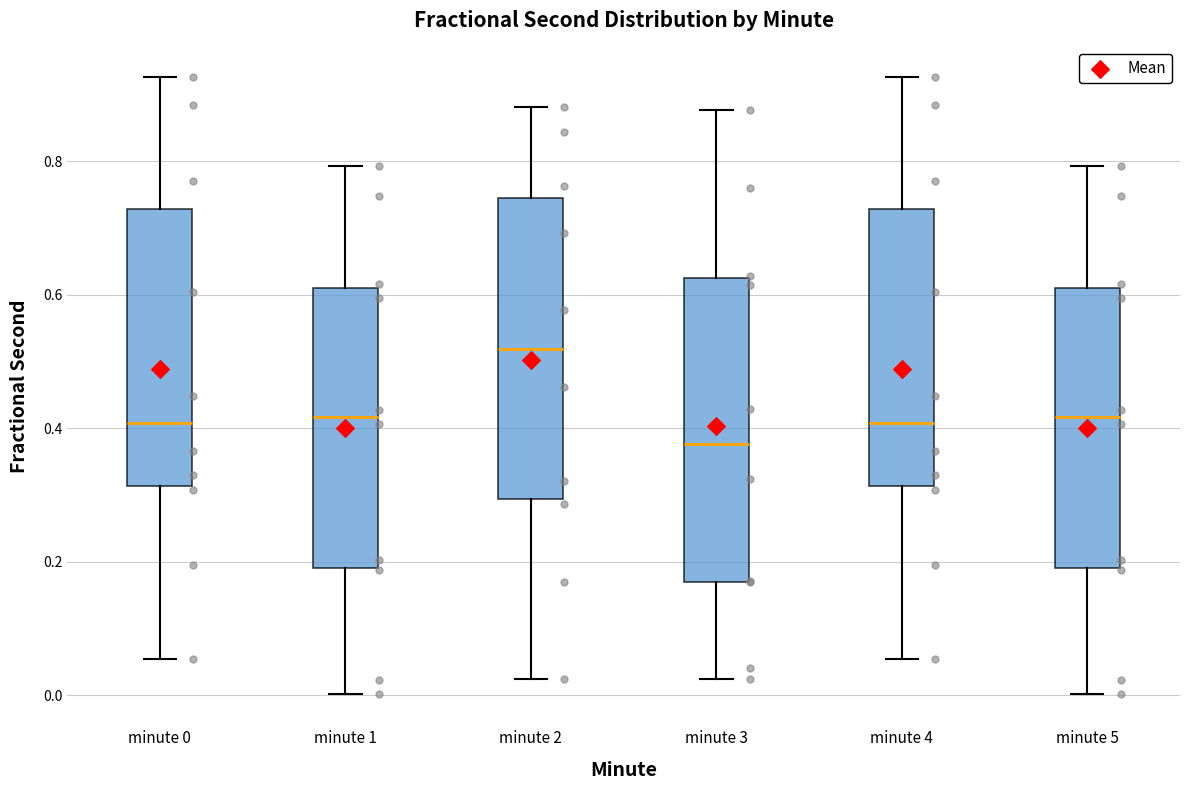

Reading left to right, transcribe this box plot: for each box, give where its median line is, the range the box spans, and where its two whiskers end, as read against the y-axis. The values are not printed on the chart, so give them approximately, as read against the axis.

minute 0: median 0.40, box 0.32 to 0.72, whiskers 0.06 to 0.92
minute 1: median 0.42, box 0.20 to 0.62, whiskers 0.00 to 0.80
minute 2: median 0.52, box 0.30 to 0.74, whiskers 0.02 to 0.88
minute 3: median 0.38, box 0.18 to 0.62, whiskers 0.02 to 0.88
minute 4: median 0.40, box 0.32 to 0.72, whiskers 0.06 to 0.92
minute 5: median 0.42, box 0.20 to 0.62, whiskers 0.00 to 0.80